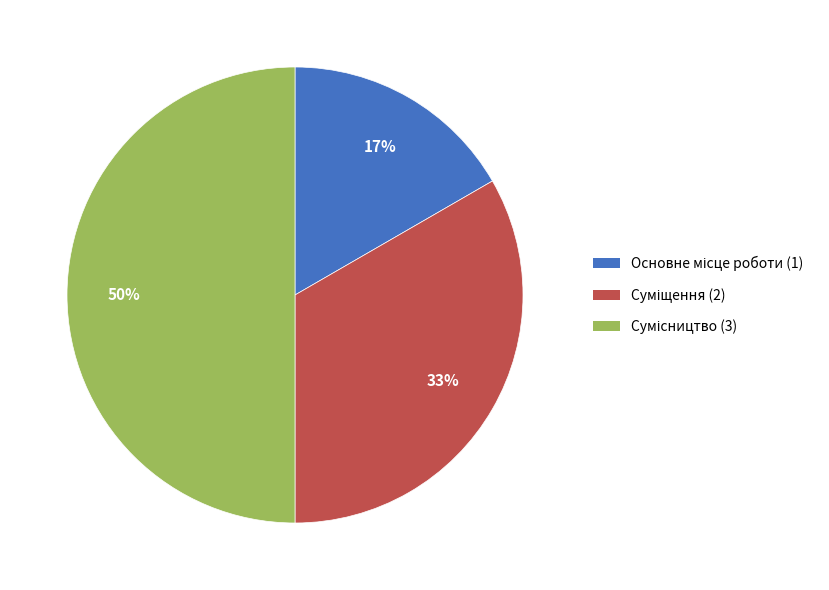

To the nearest percent, what is the average slice percentage?

33%